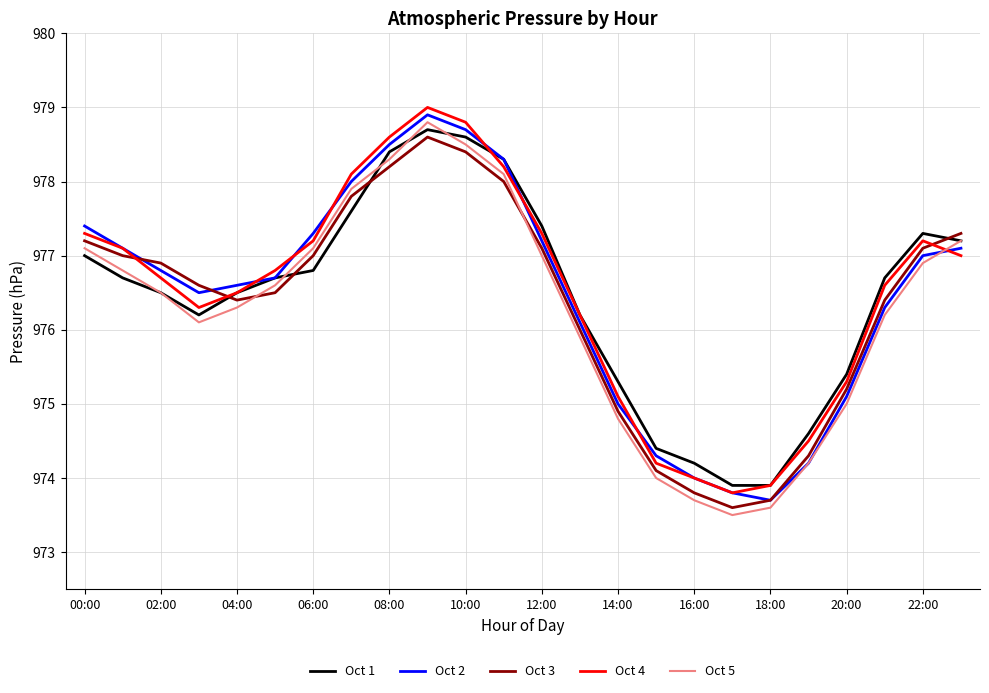

List the series in order of their peak value, lowest first.

Oct 3, Oct 1, Oct 5, Oct 2, Oct 4